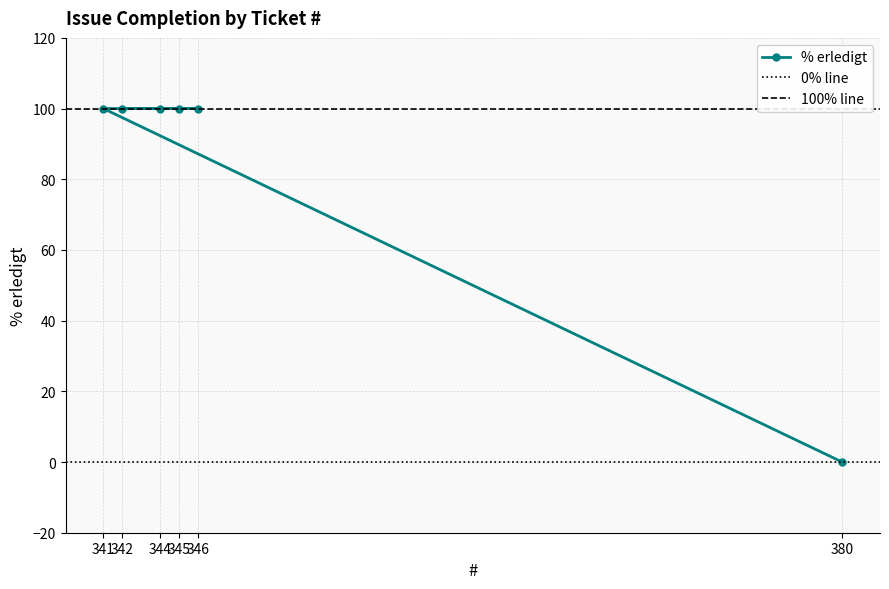

The chart shows a value of 132 at 342. True or false?

False